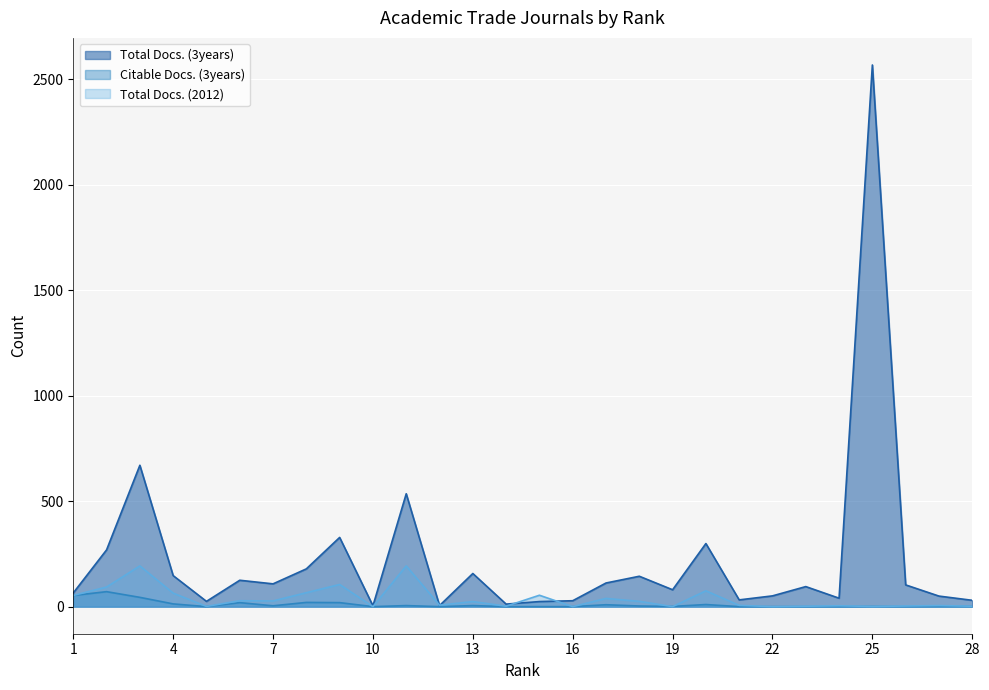

Is the value of Total Docs. (3years) at 6 greater than the value of Total Docs. (2012) at 20?

Yes